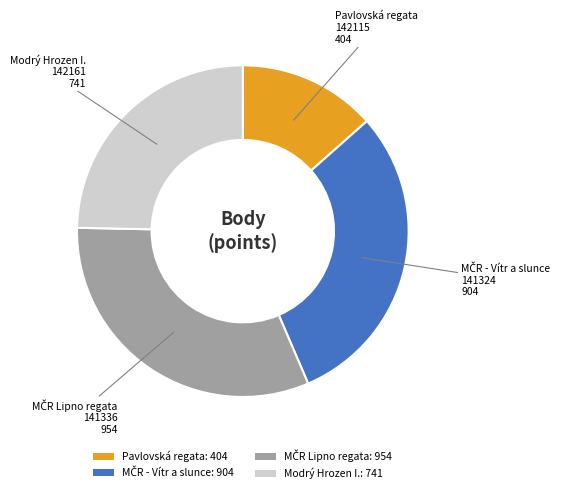

What is the ratio of the value at Pavlovská regata: 404 to the value at Modrý Hrozen I.: 741?

0.5